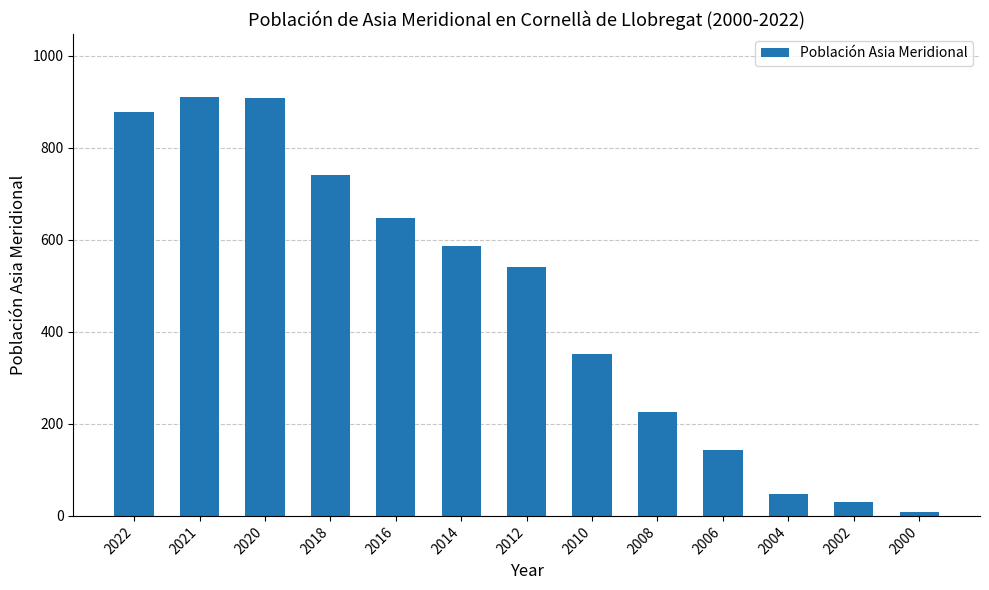

Where is the data nearest to the value 459?

2012